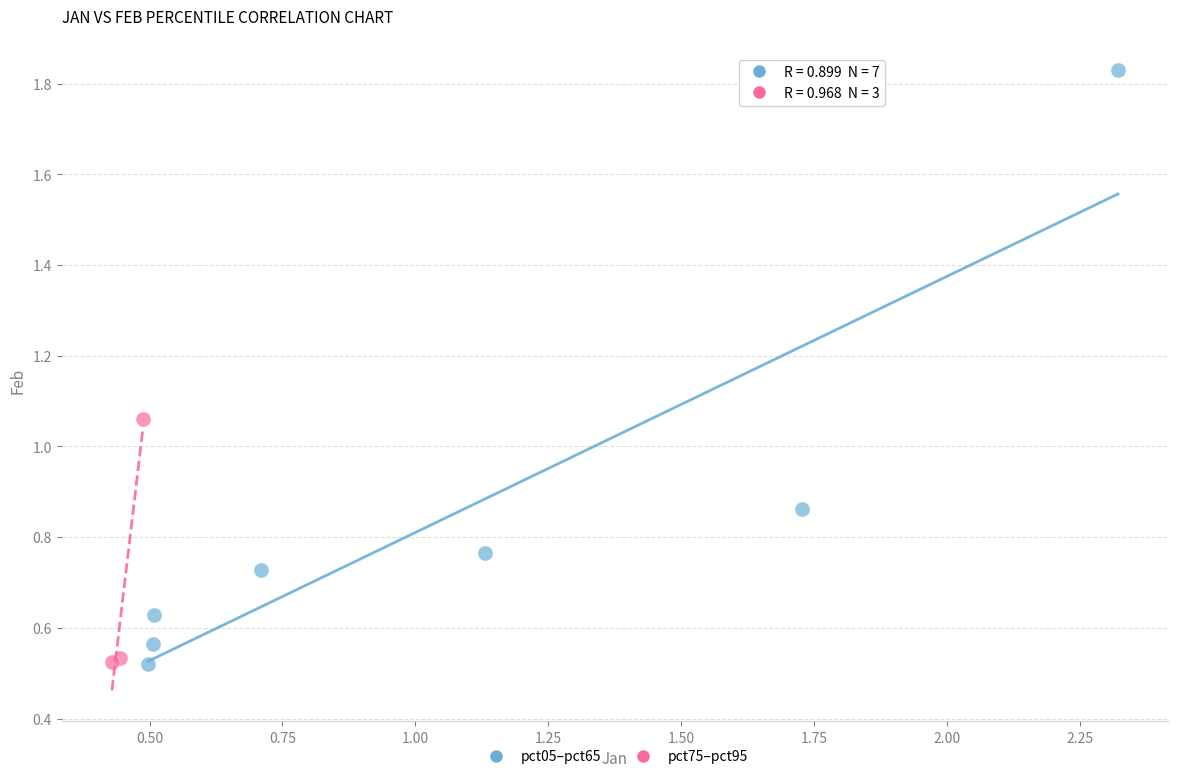

What are all the series names shown in the legend?

pct05–pct65, pct75–pct95